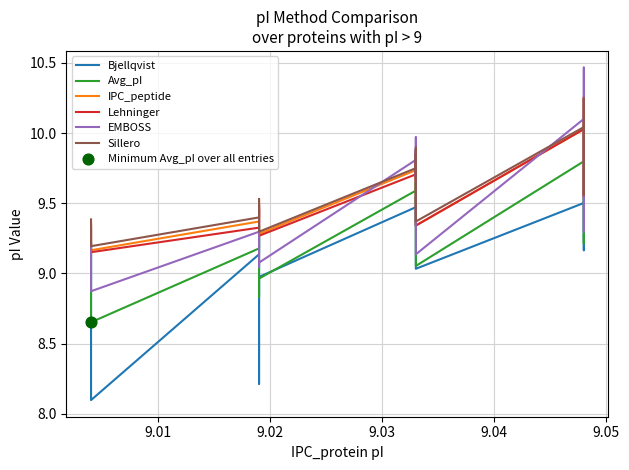

Which series reaches the maximum Y coordinate?

EMBOSS